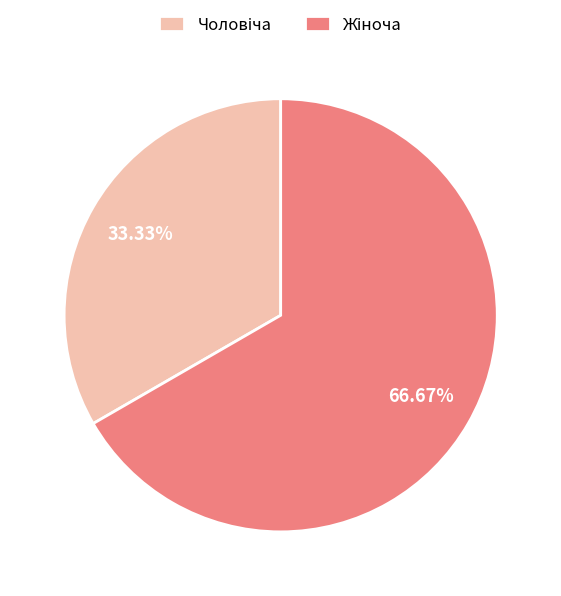

How many slices are in this pie chart?

2